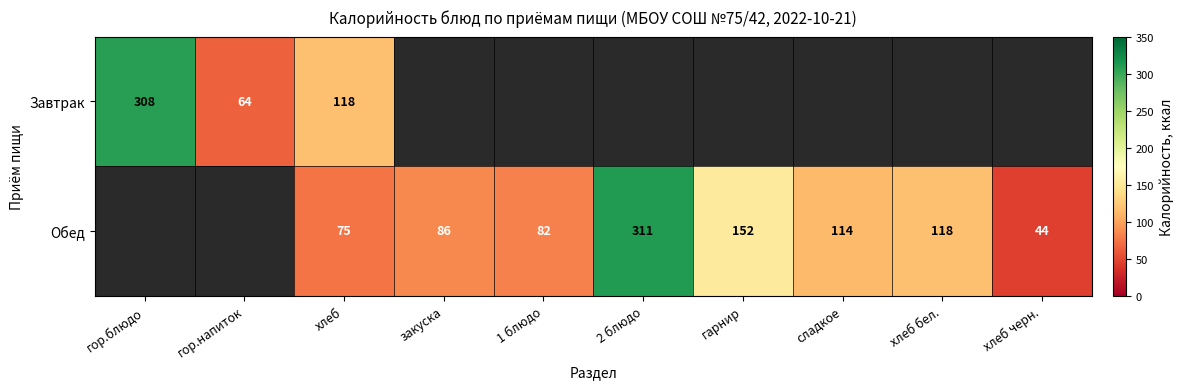

Rank the series at хлеб from lowest to highest value.

Обед, Завтрак